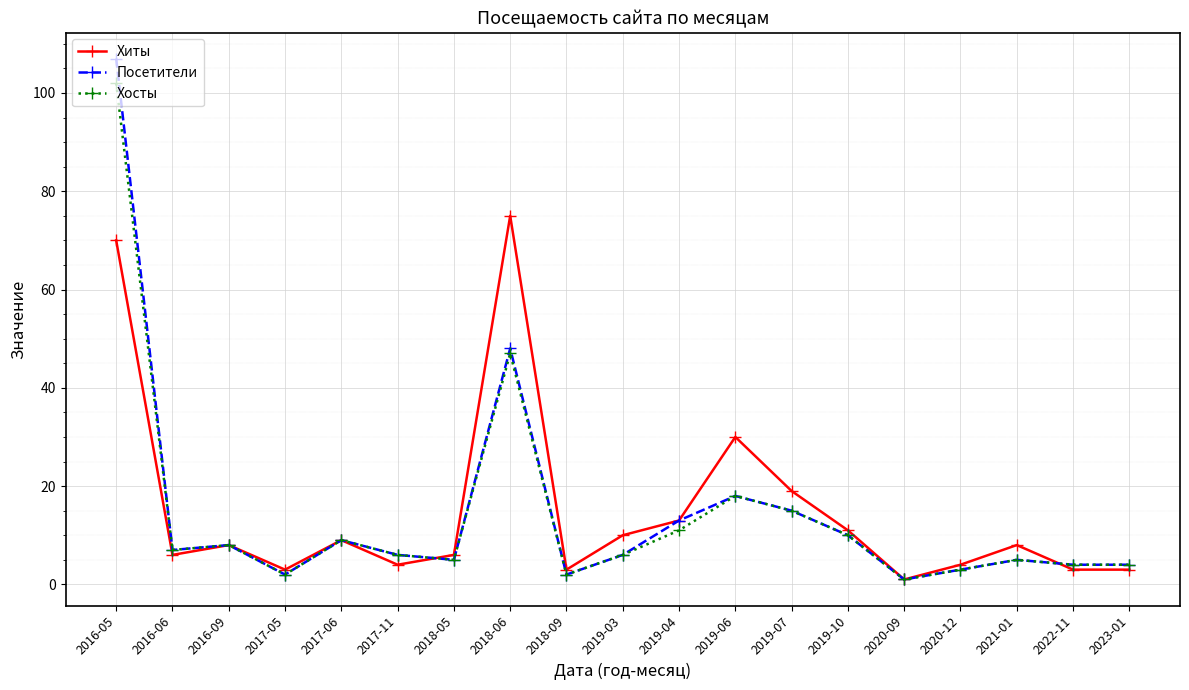

What is the total value across all series at 2019-10?

31